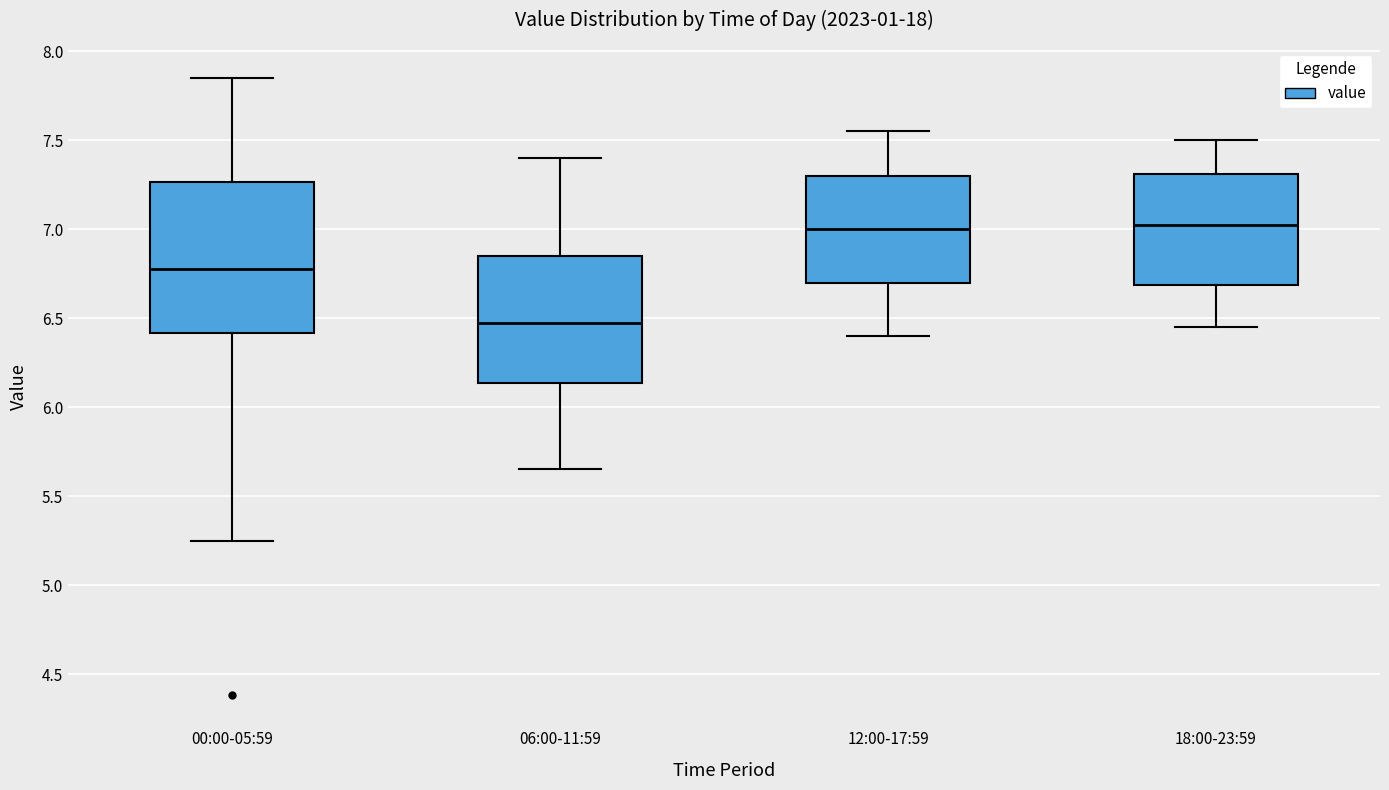

Which box is the tallest, from its lower edge to its upper edge?

00:00-05:59